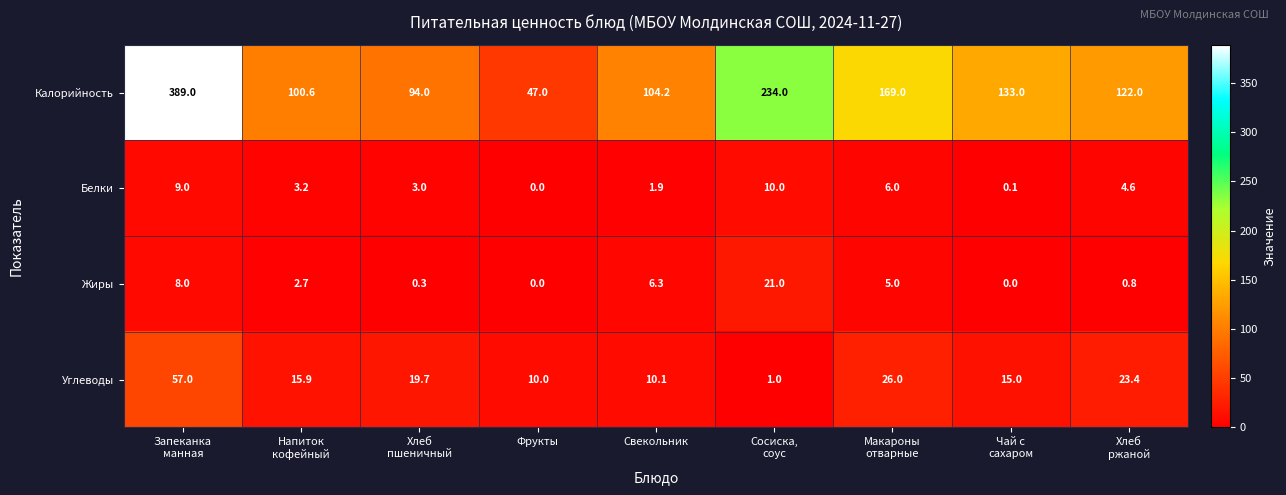

Which series has the largest total across all categories?

Калорийность